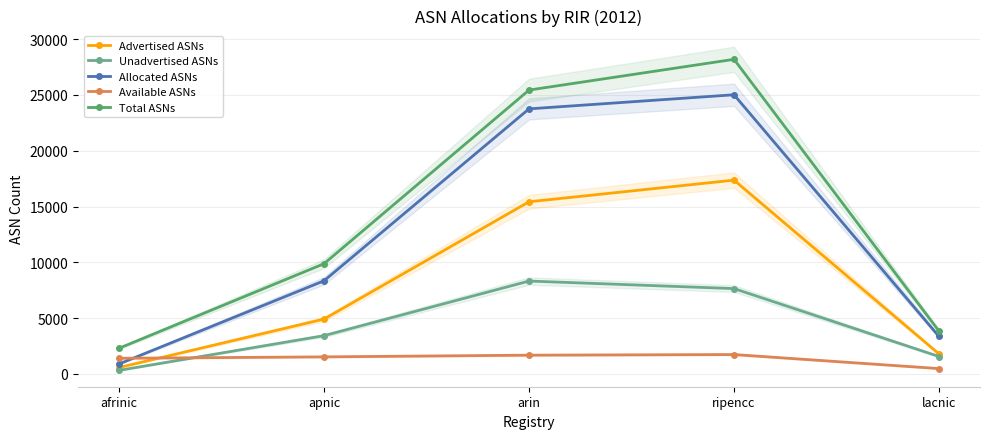

Is the value of Allocated ASNs at lacnic greater than the value of Available ASNs at arin?

Yes